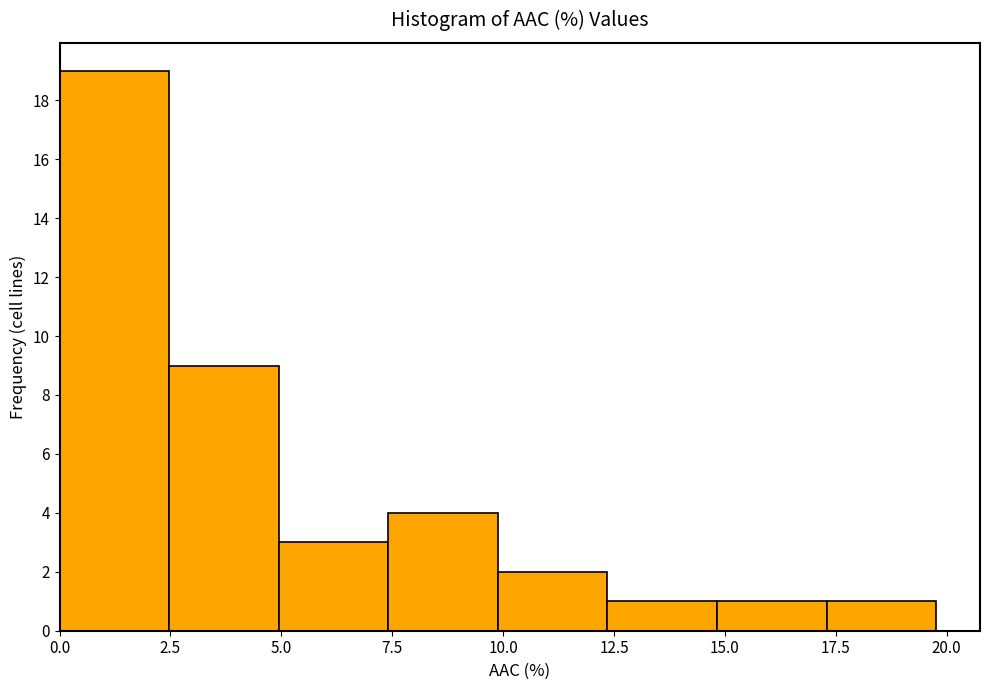

Reading left to right, list every bar in this chart as the range it spans on the x-axis followed by its height. Neither the bar edges nor the heights are printed on the chart, so give them approximately, as read against the axes.

0.0 to 2.5: 19
2.5 to 5.0: 9
5.0 to 7.5: 3
7.5 to 10.0: 4
10.0 to 12.5: 2
12.5 to 15.0: 1
15.0 to 17.5: 1
17.5 to 20.0: 1